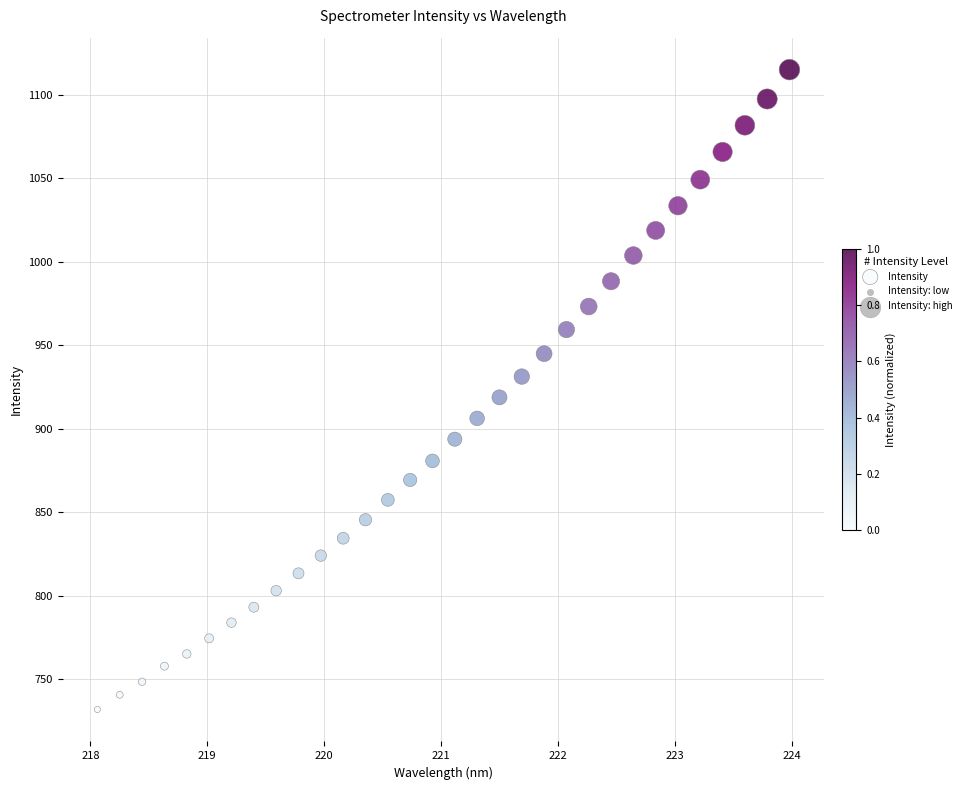

What is the range of Y values (max minus min)?

382.9